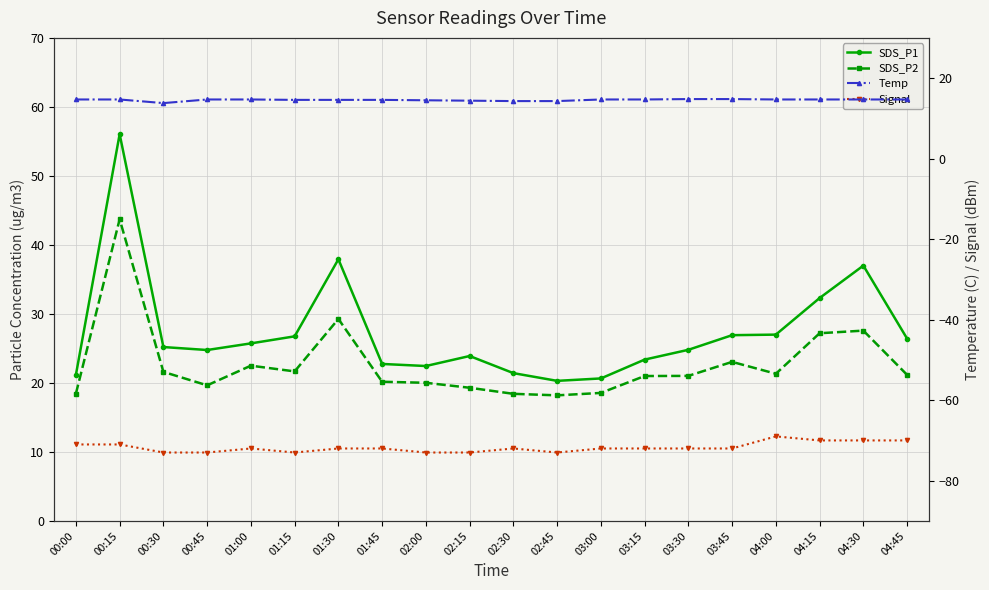

How many interior local valleys does the SDS_P2 series have?

4